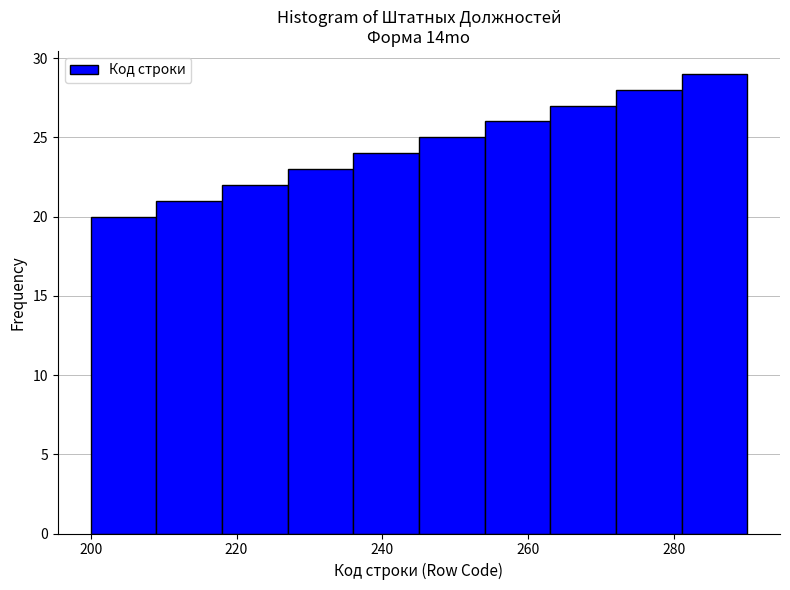

Reading left to right, transcribe this chart: for each bar, give the range it covers on the x-axis and its height. Neither the bar edges nor the heights are printed on the chart, so give them approximately, as read against the axes.

200 to 209: 20
209 to 218: 21
218 to 227: 22
227 to 236: 23
236 to 245: 24
245 to 254: 25
254 to 263: 26
263 to 272: 27
272 to 281: 28
281 to 290: 29